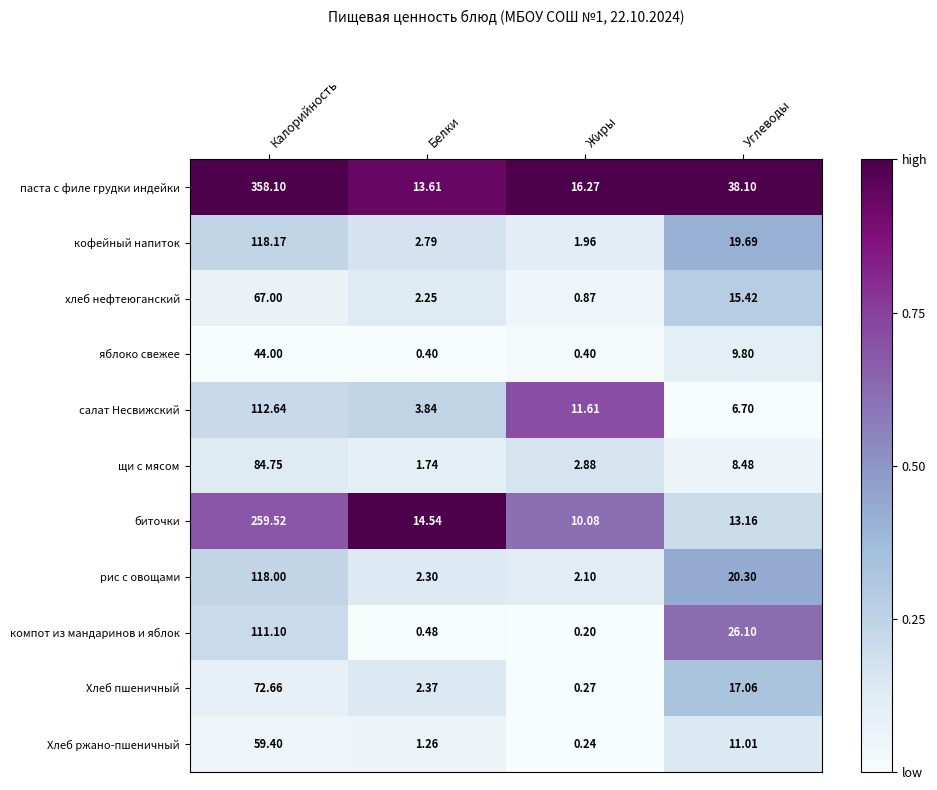

Rank the series by their maximum value, from highest to lowest.

паста с филе грудки индейки, биточки, кофейный напиток, рис с овощами, салат Несвижский, компот из мандаринов и яблок, щи с мясом, Хлеб пшеничный, хлеб нефтеюганский, Хлеб ржано-пшеничный, яблоко свежее